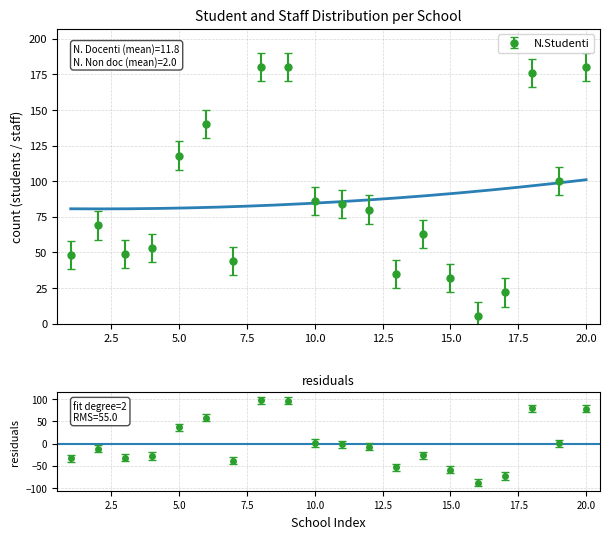

Between 9 and 20, which series saw the biggest shift?

N.Studenti